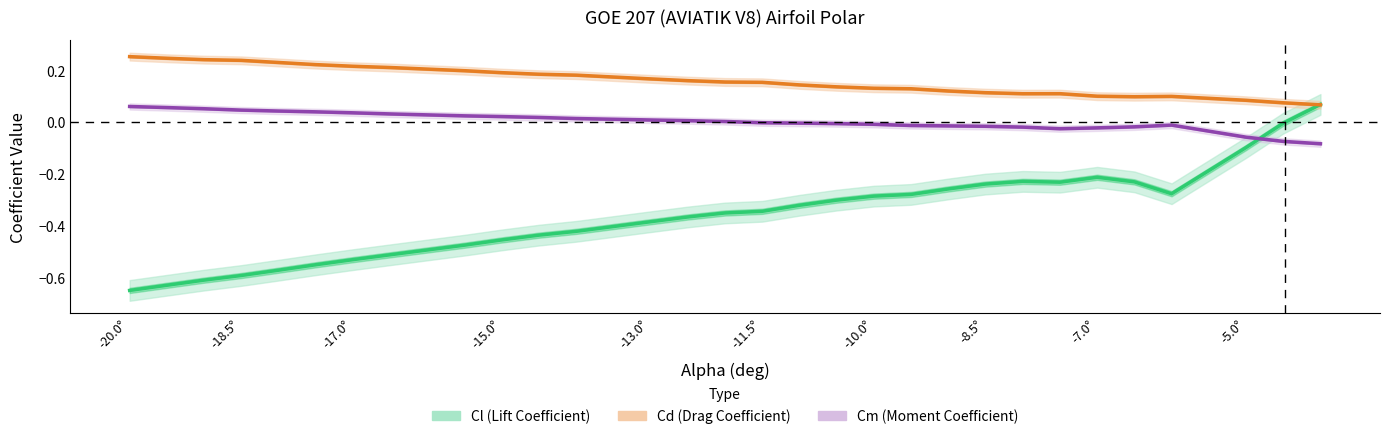

True or false: Cm (Moment Coefficient) and Cd (Drag Coefficient) intersect in this chart.

False